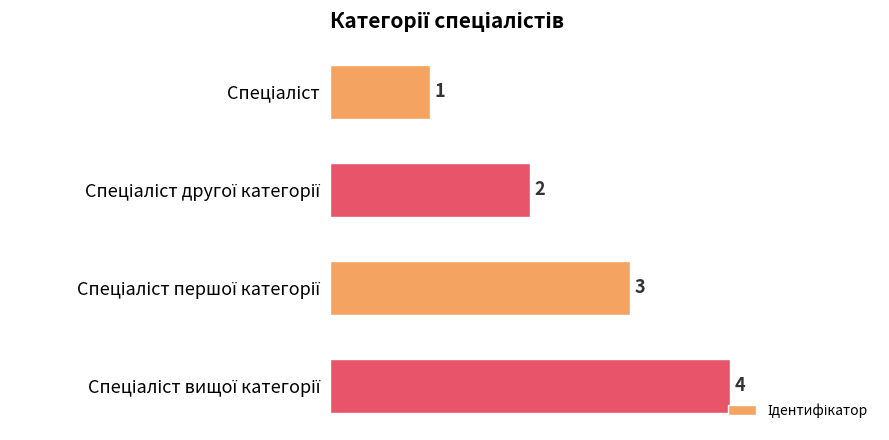

What is the value of the 3rd bar from the top?

3